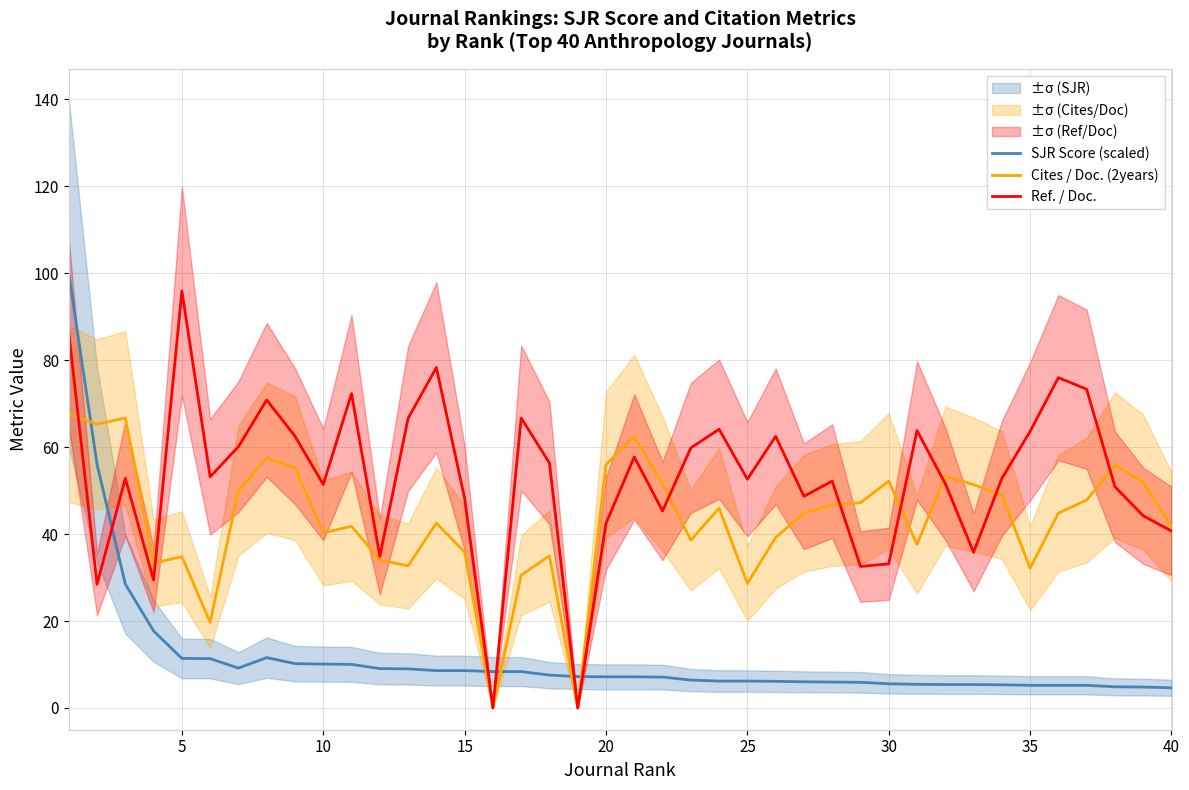

What is the highest value of the Ref. / Doc. series?

95.9